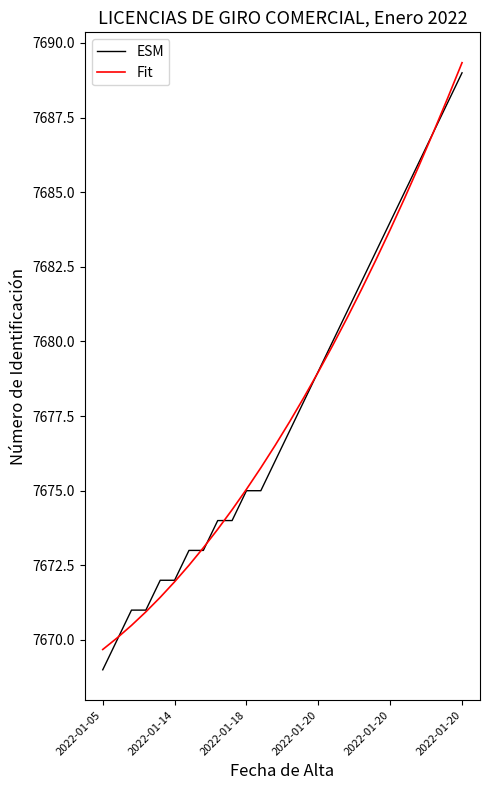

How many values in the ESM series are below 7677?

13